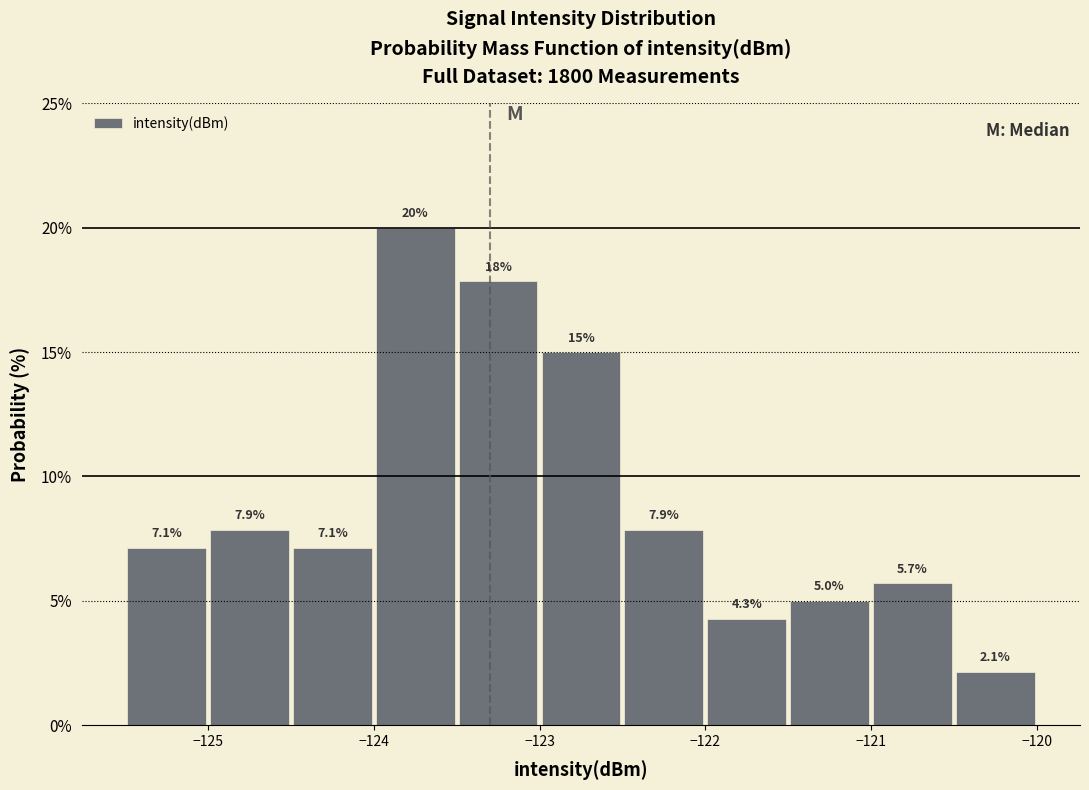

Which range on the x-axis has the tallest bar?

-124.0 to -123.5